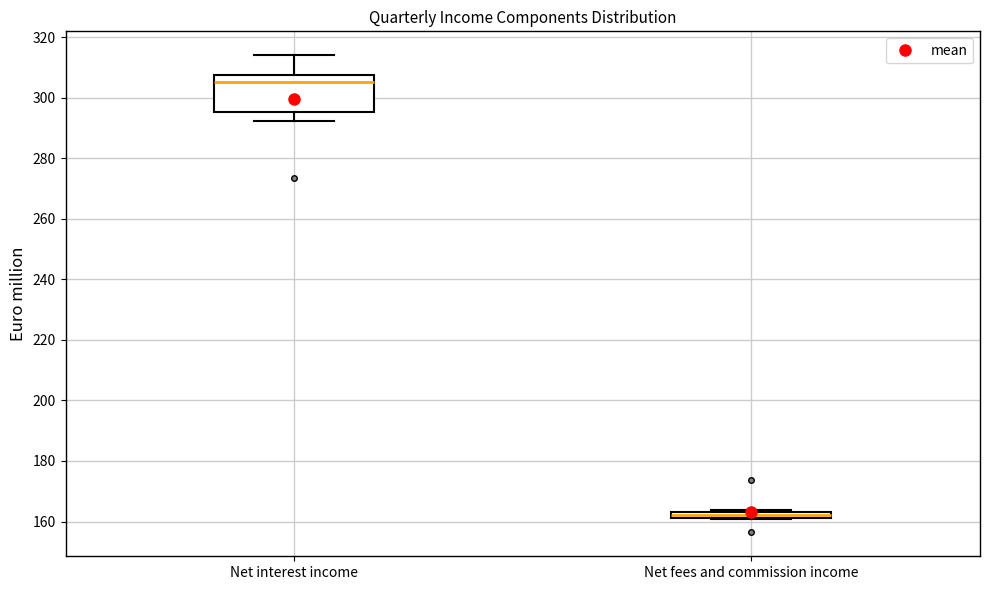

Comparing the boxes themselves (not the whiskers), which one is the tallest?

Net interest income